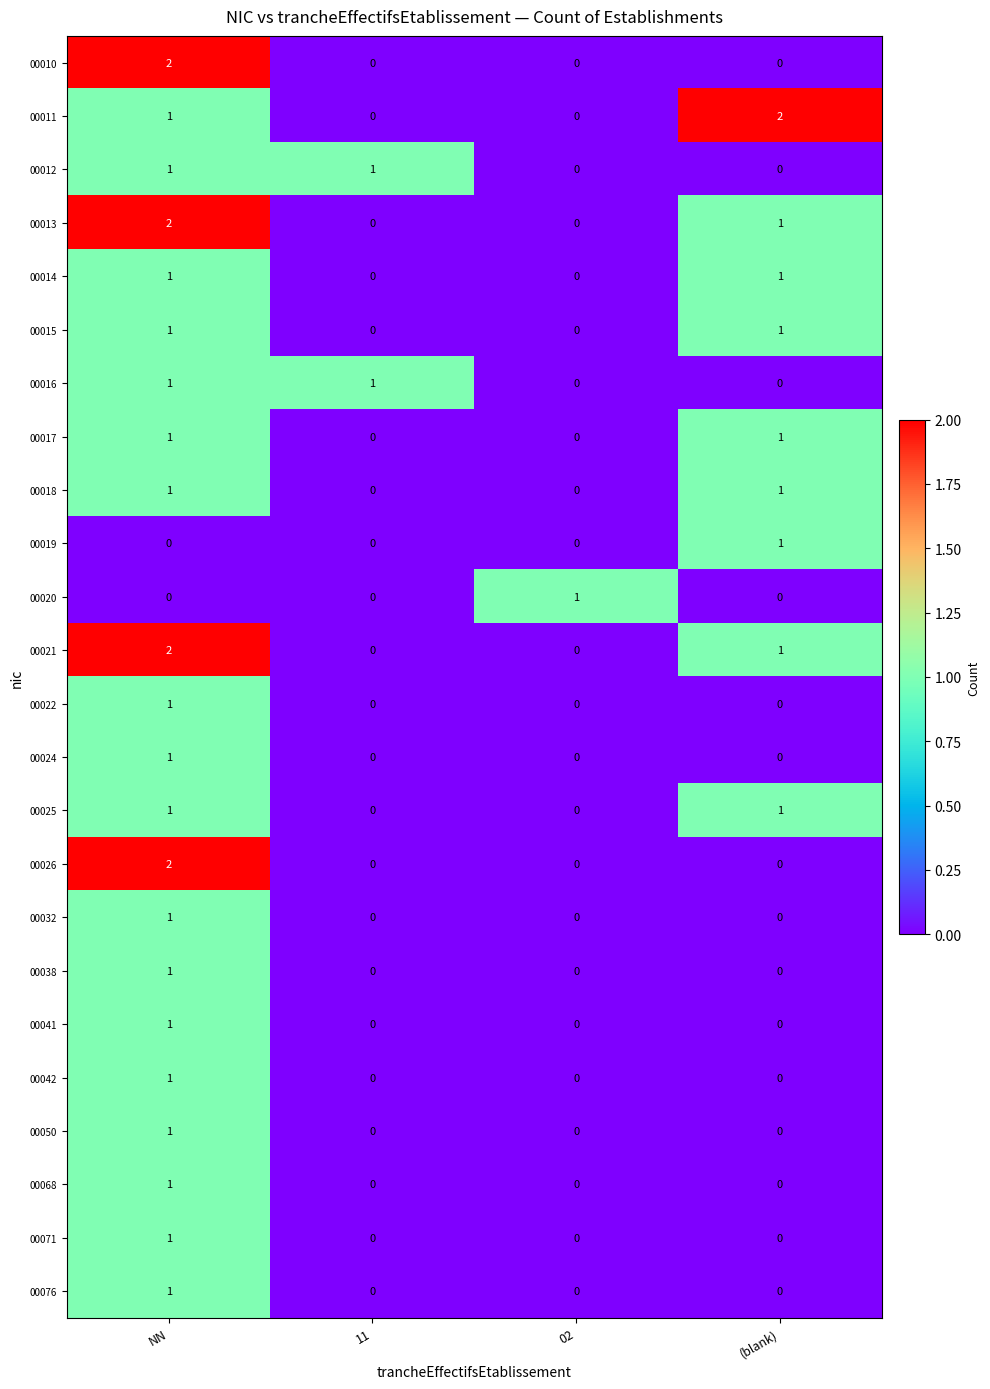

Between 11 and (blank), which series saw the biggest shift?

00011